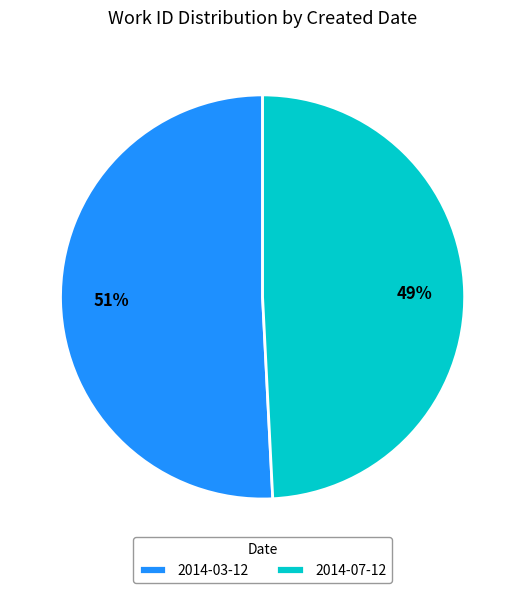

Between 2014-03-12 and 2014-07-12, which is larger?

2014-03-12